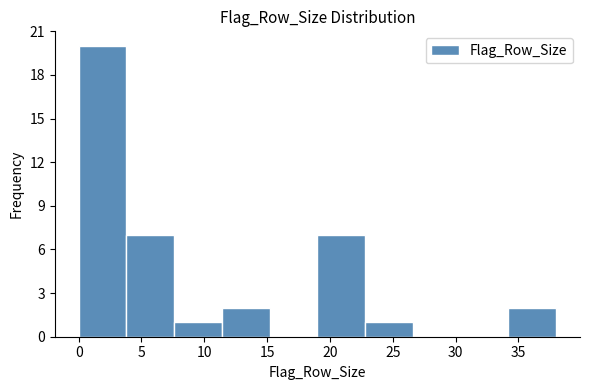

What is the height of the bar covering 3.8 to 7.6 on the x-axis? Neither the bar edges nor the heights are printed on the chart, so give them approximately, as read against the axes.

7